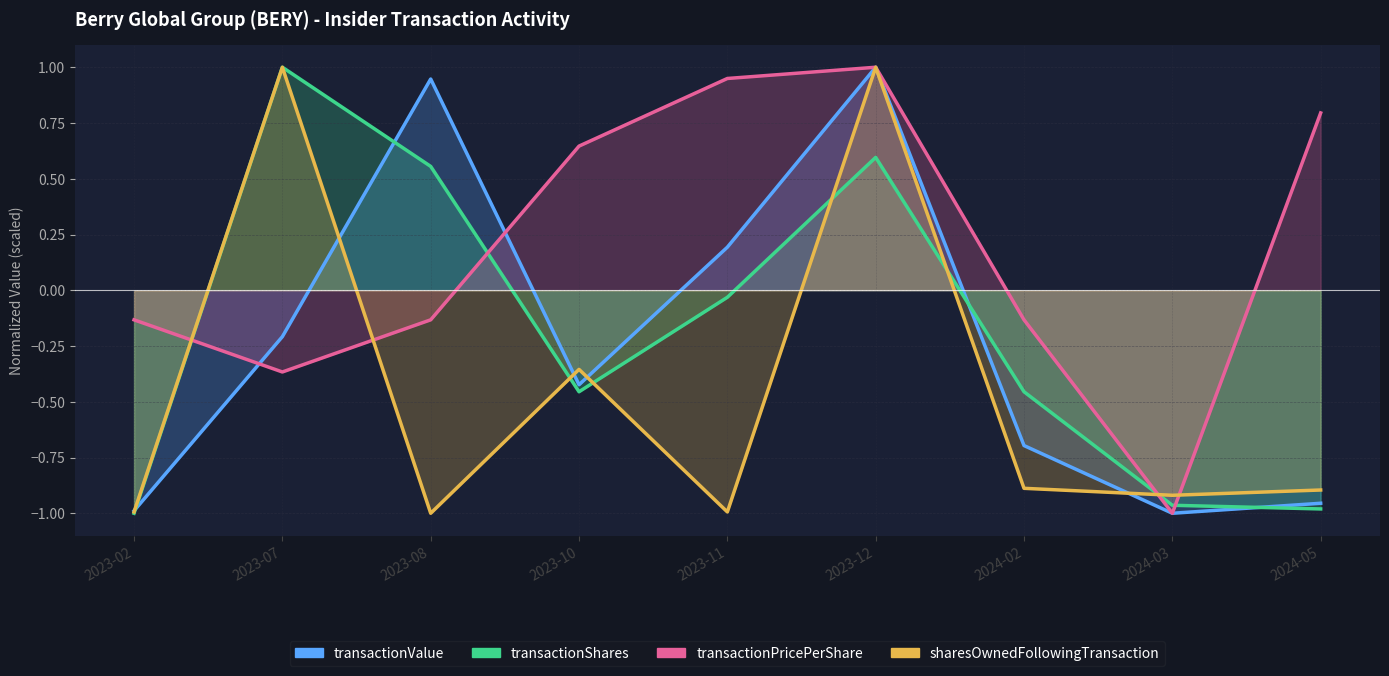

What value does the transactionShares series have at 2023-07?

1.0